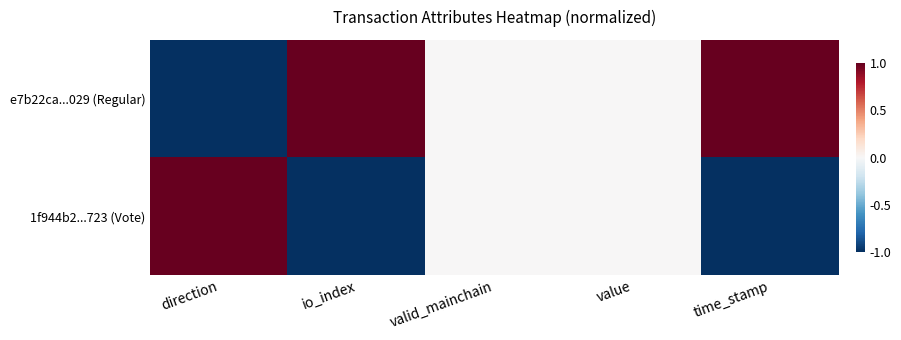

Reading left to right, extract all data points from this chart.

e7b22ca...029 (Regular): direction=-1	io_index=1	valid_mainchain=0	value=0	time_stamp=1
1f944b2...723 (Vote): direction=1	io_index=-1	valid_mainchain=0	value=0	time_stamp=-1